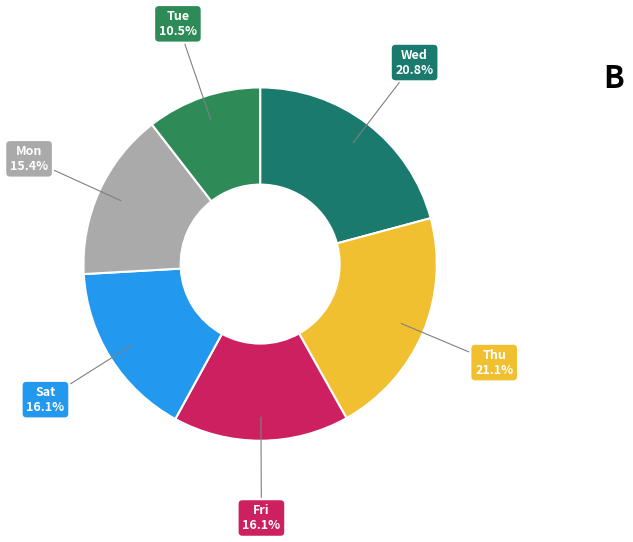

What percentage is NOT represented by Sat?

83.9%